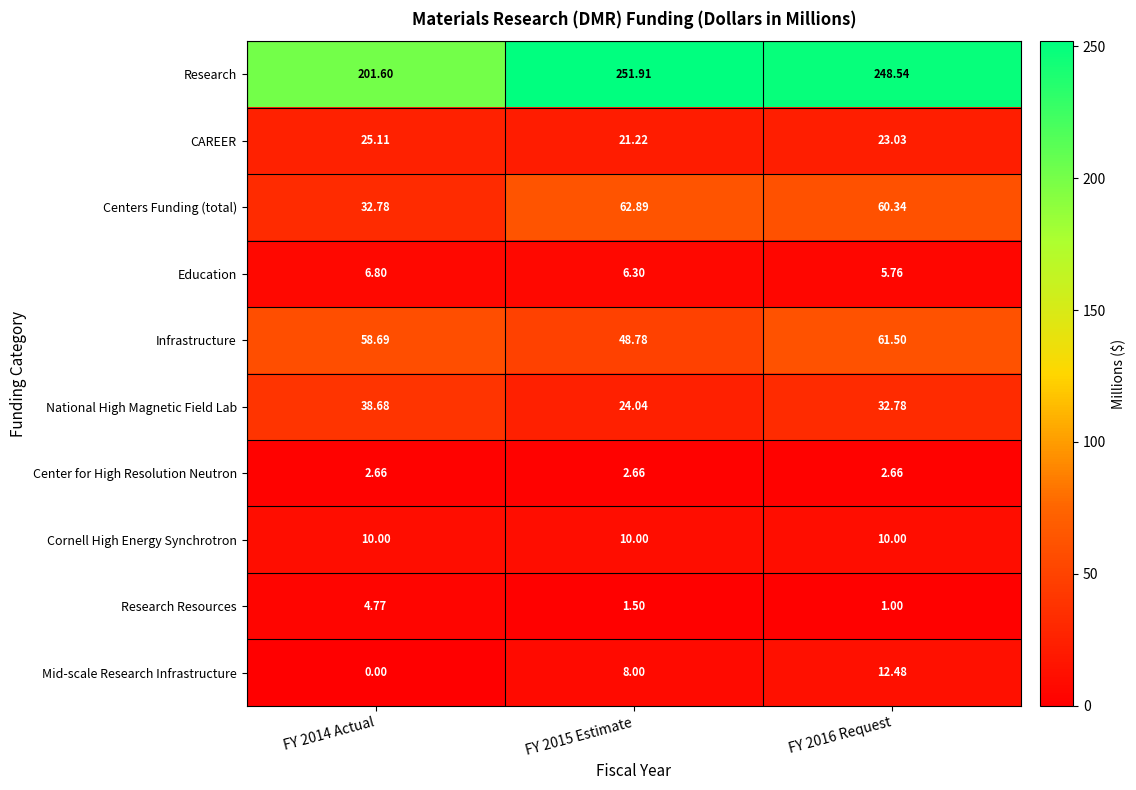

Which series has the largest total across all categories?

Research